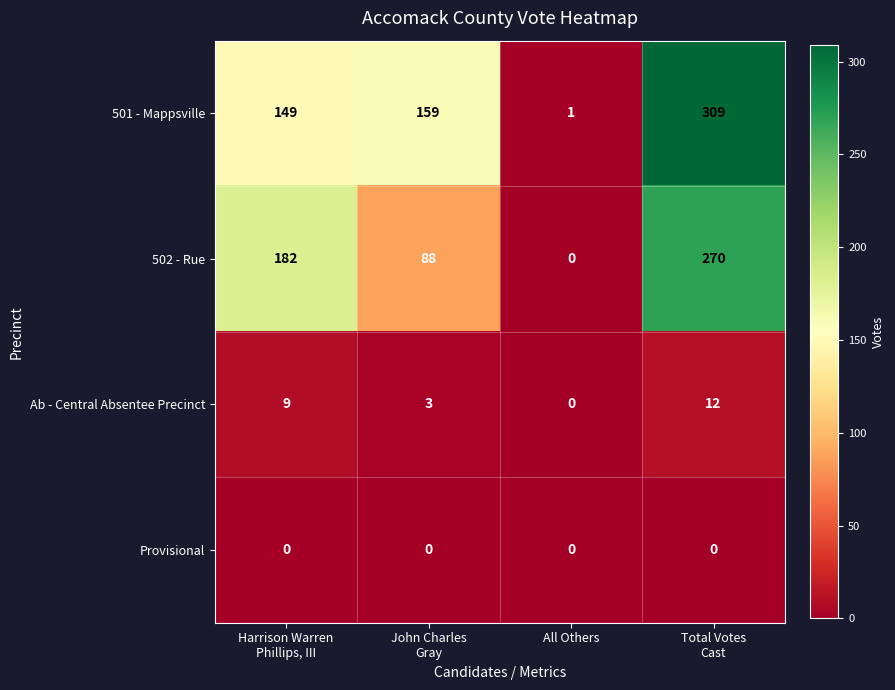

At how many categories does at least one series exceed 226?

1